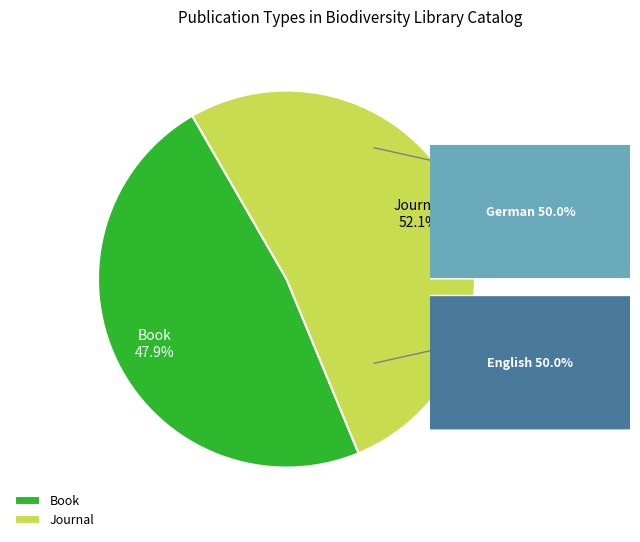

Between Journal and Book, which is larger?

Journal